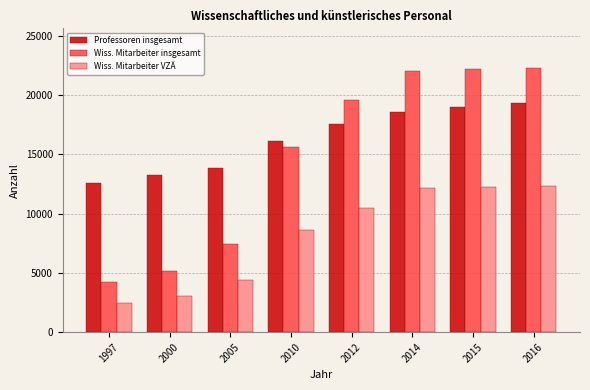

At how many categories does at least one series exceed 11195?

8